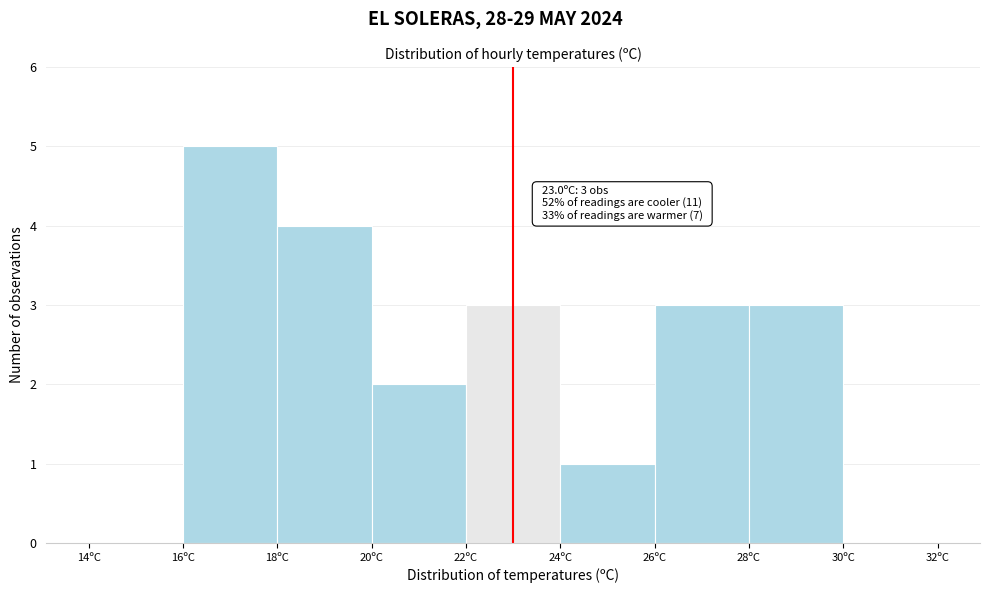

Over which range of the x-axis is the bar tallest?

16 to 18